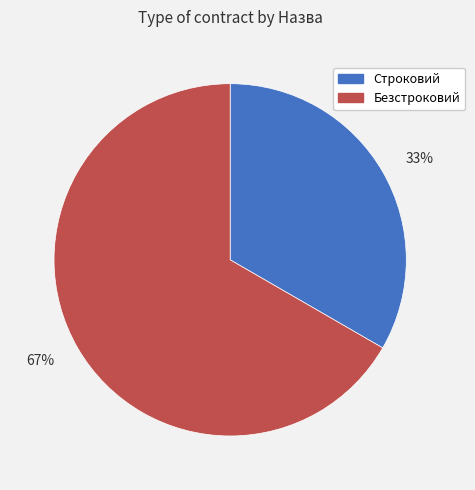

The 67% slice represents 67% of the pie. True or false?

True